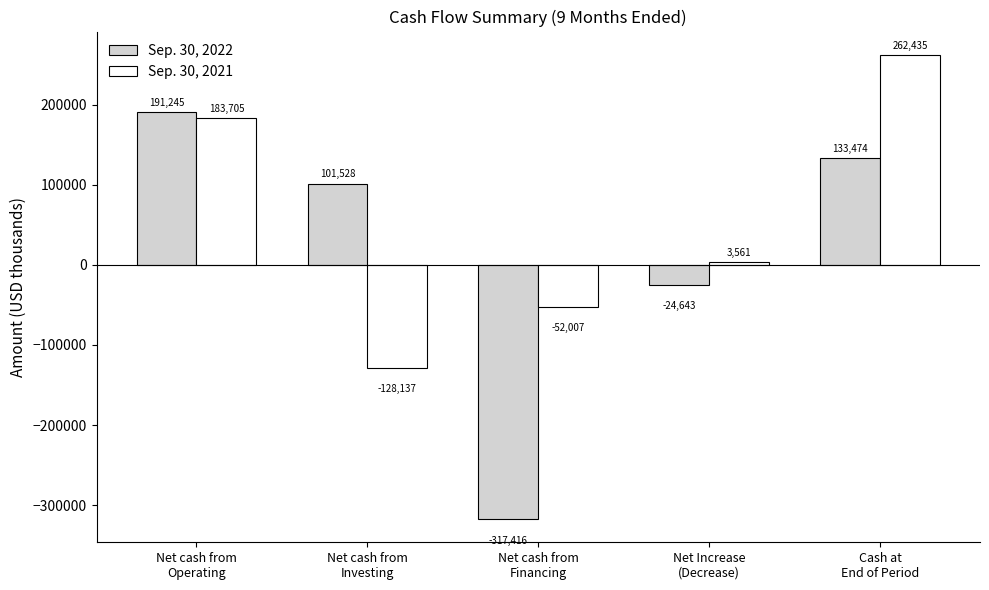

What is the difference between the highest and lowest values at Net Increase
(Decrease)?

28204